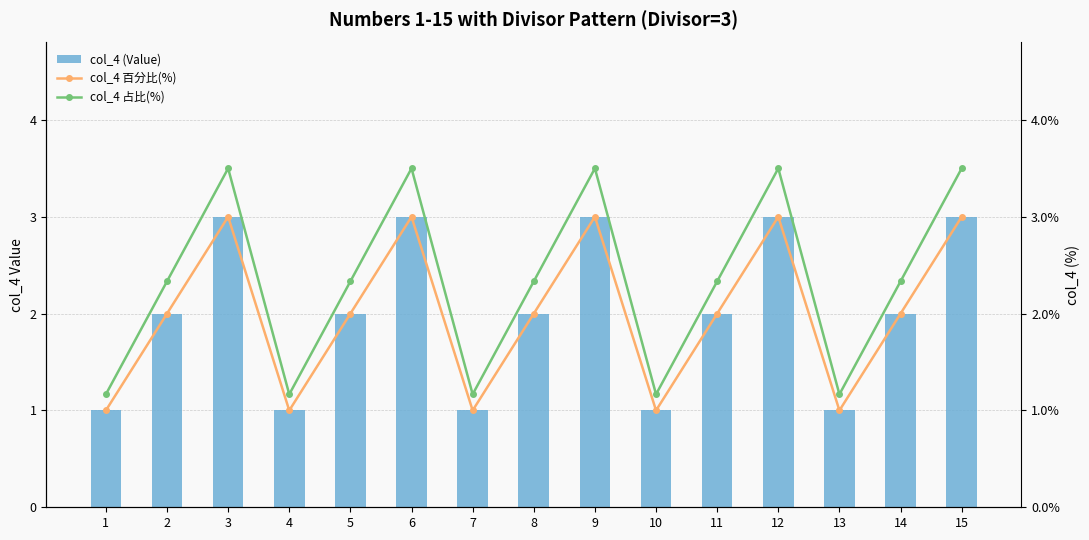

At which label does col_4 百分比(%) first exceed 2?

3